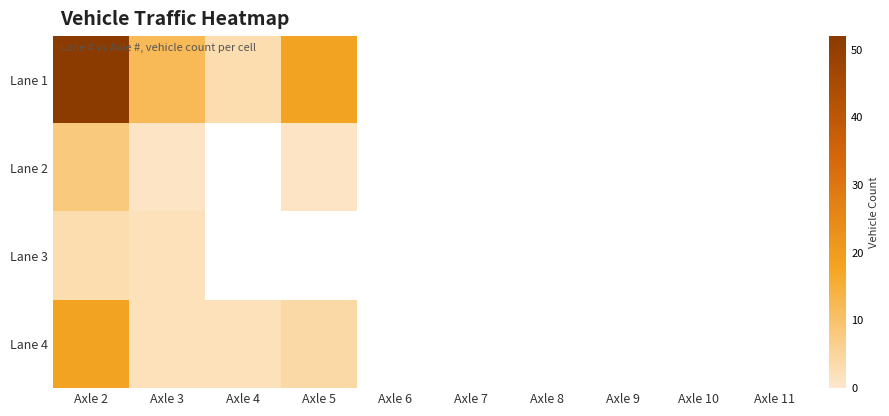

At how many categories does at least one series exceed 27?

1